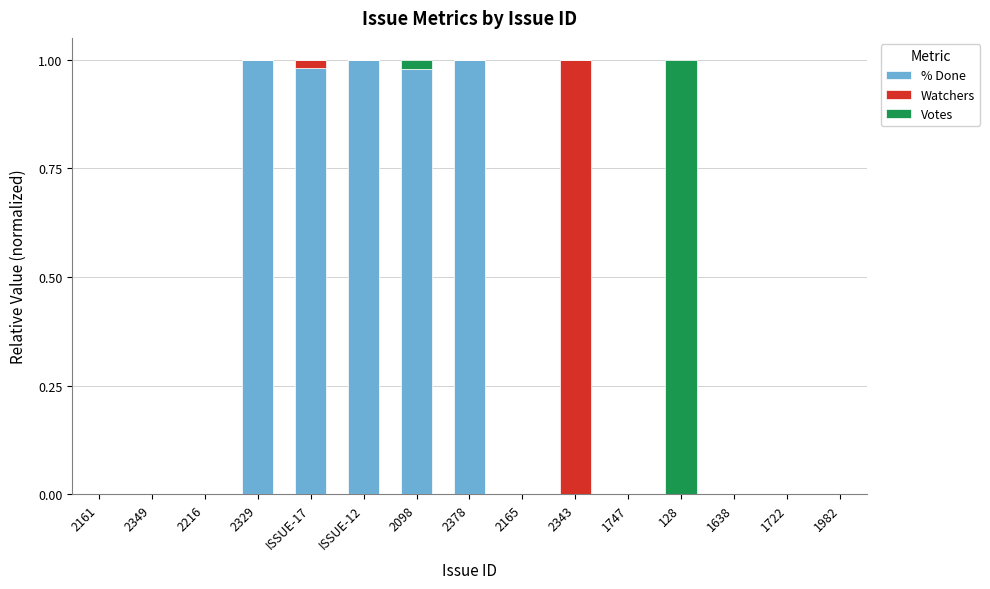

How many series are shown in this chart?

3